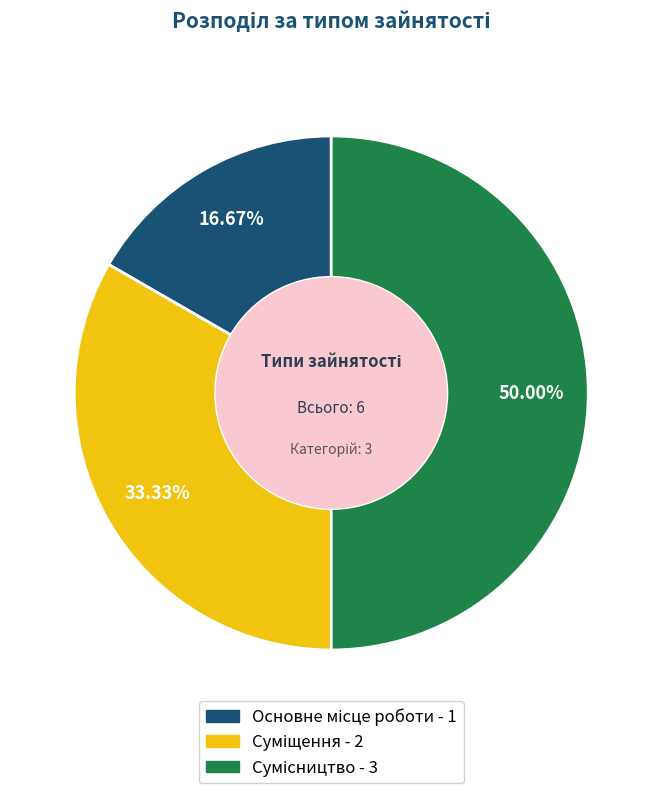

Approximately how many times larger is the value at Сумісництво compared to Основне місце роботи?

3.0